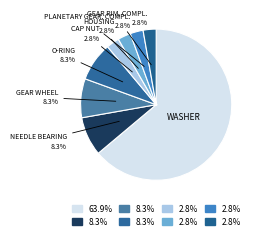

Count the number of slices in the pie.

8